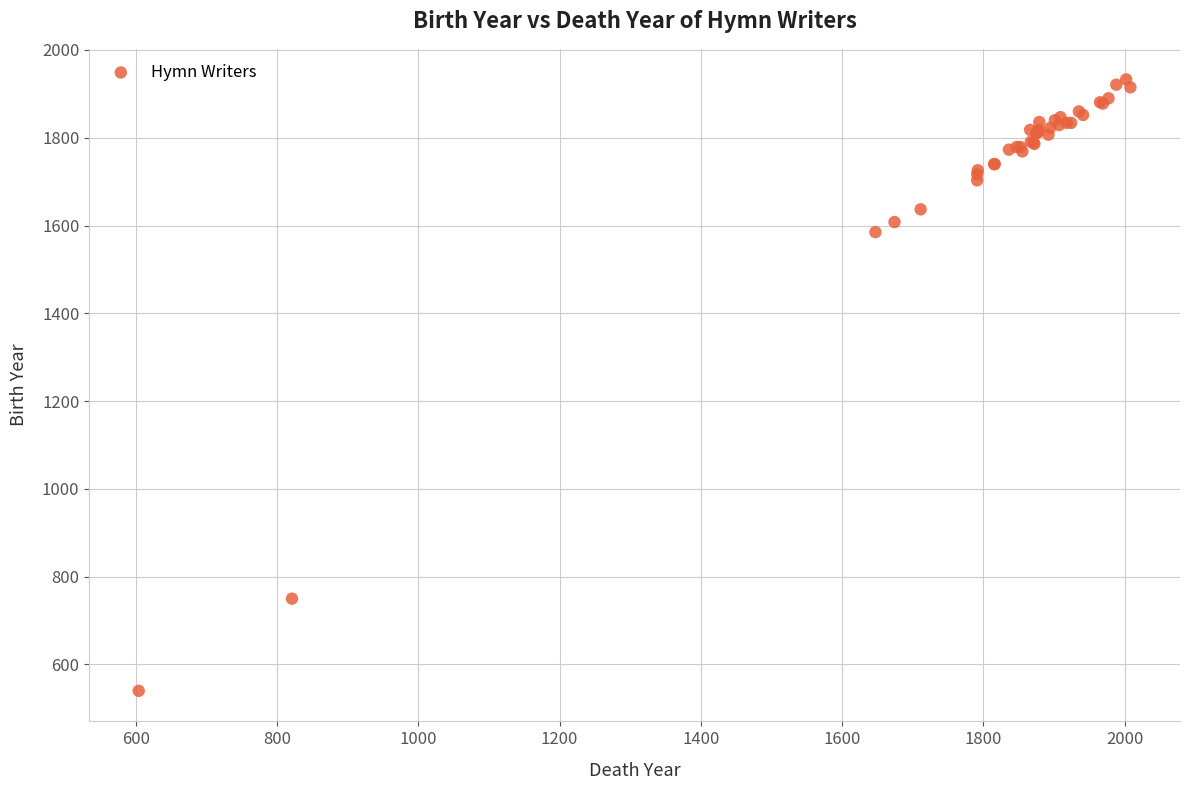

What Y value in the scatter plot is closest to 1236?

1585